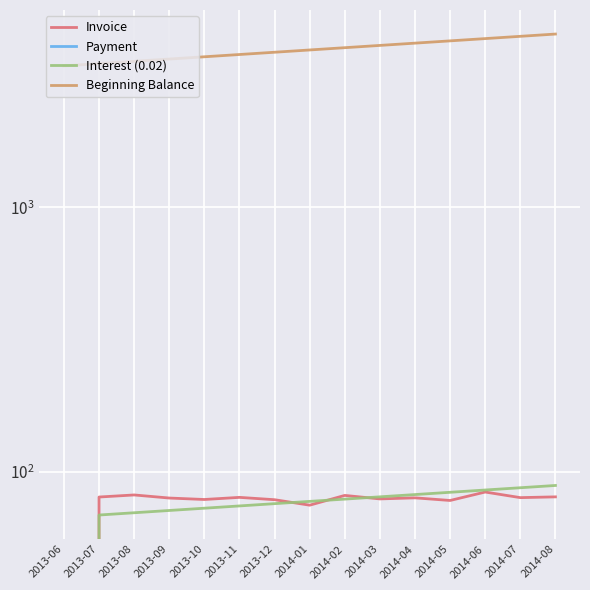

List the labels in order of Beginning Balance value, largest first.

2014-08, 2014-07, 2014-06, 2014-05, 2014-04, 2014-03, 2014-02, 2014-01, 2013-12, 2013-11, 2013-10, 2013-09, 2013-08, 2013-07, 2013-06